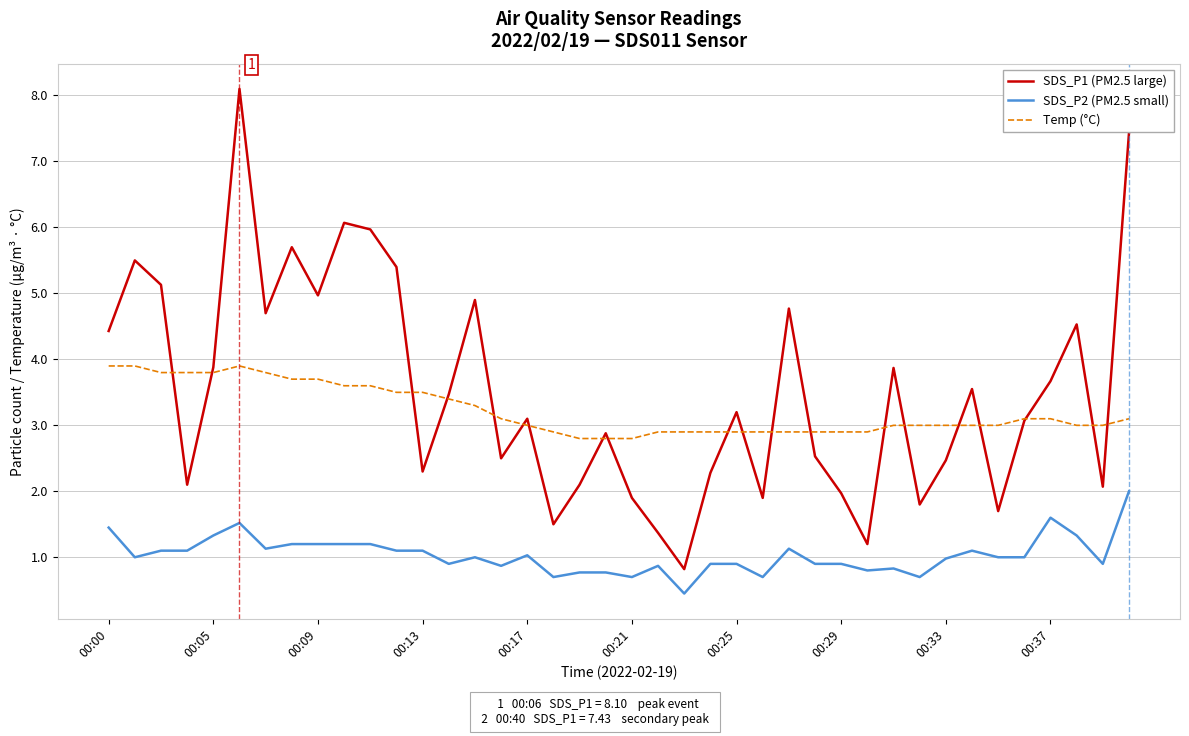

True or false: SDS_P2 (PM2.5 small) and SDS_P1 (PM2.5 large) cross at least once.

False